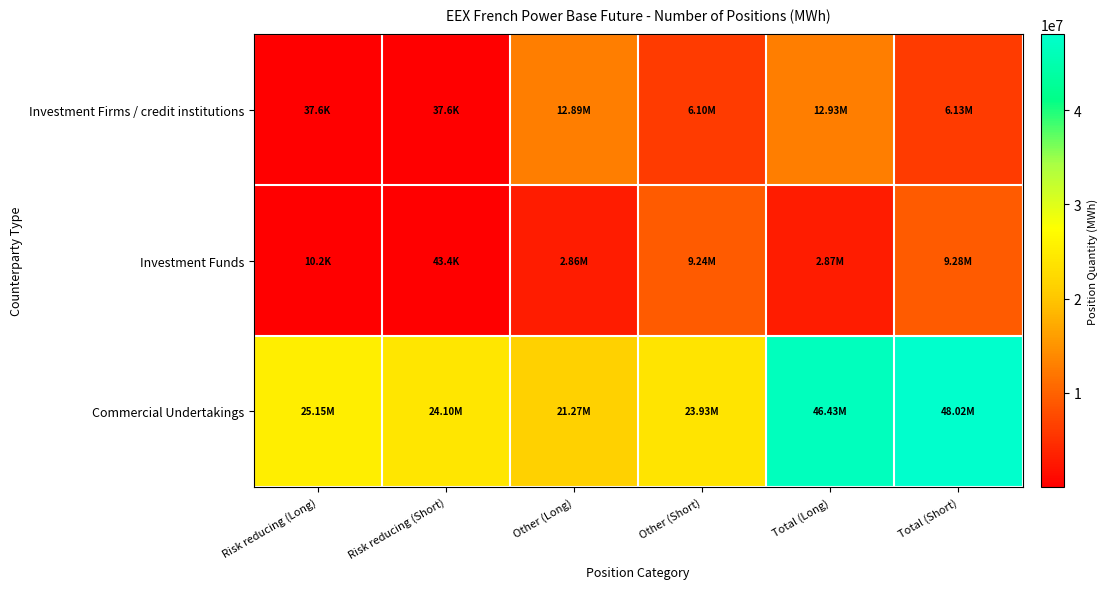

What is the smallest value displayed?

10180